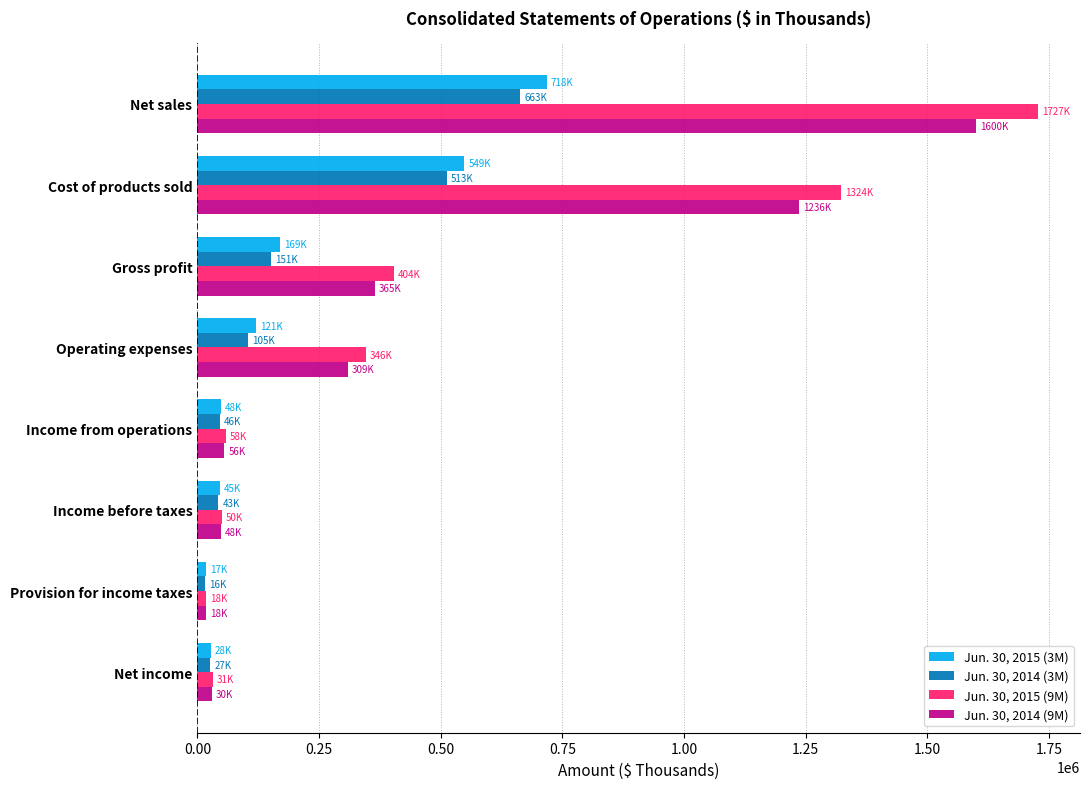

How many series are shown in this chart?

4